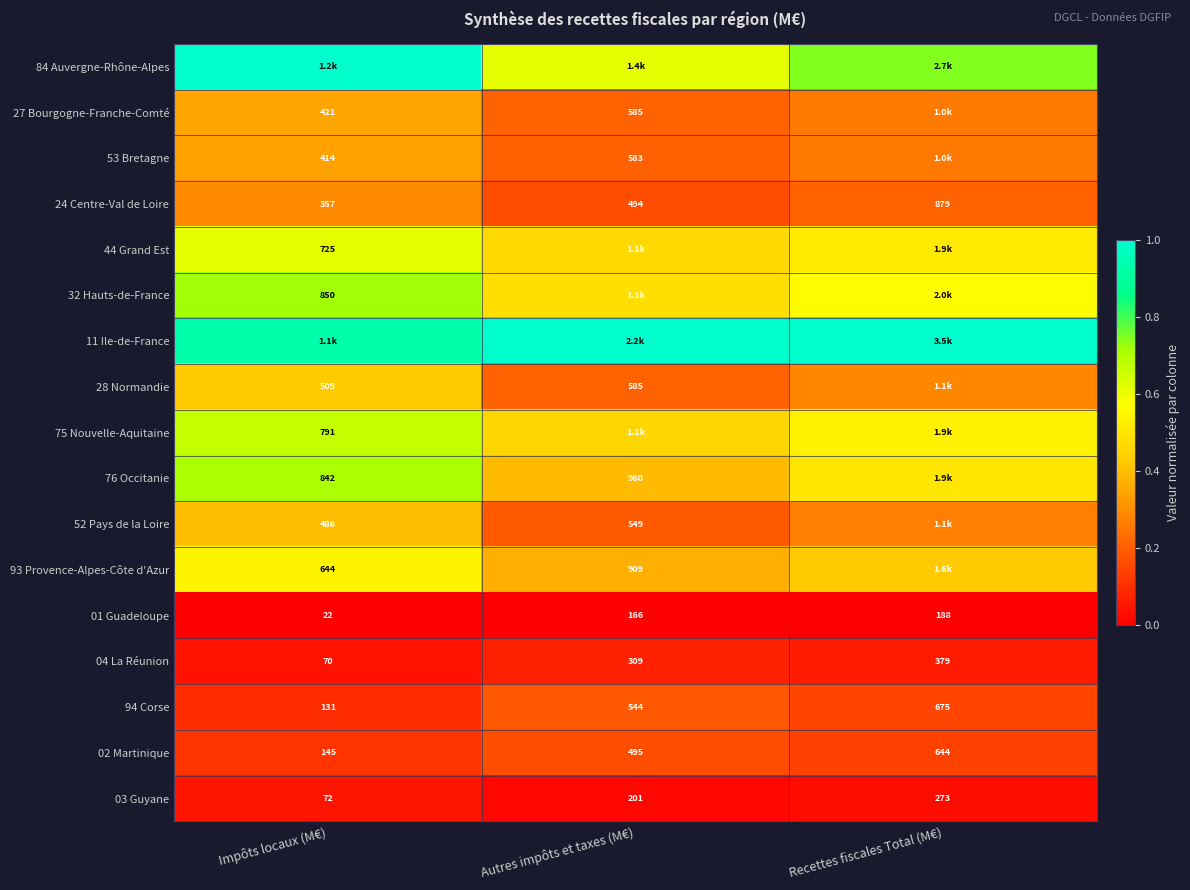

Is the value of 76 Occitanie at Autres impôts et taxes (M€) greater than the value of 27 Bourgogne-Franche-Comté at Autres impôts et taxes (M€)?

Yes